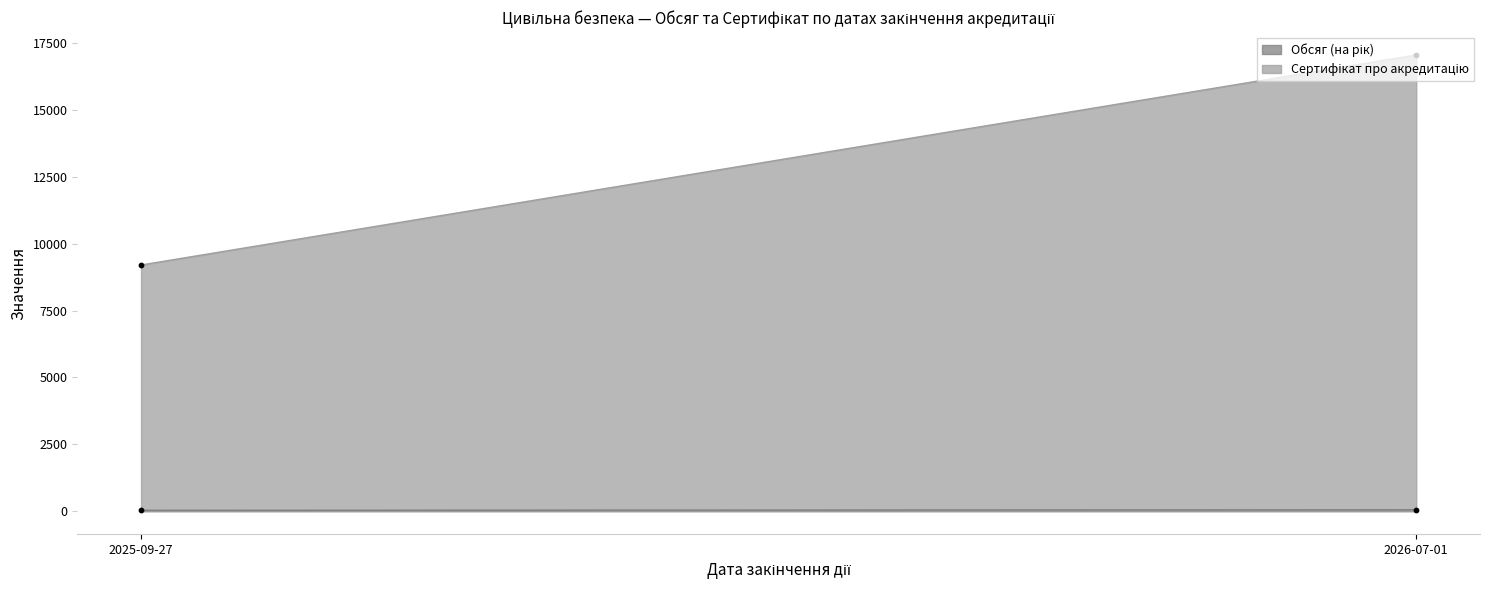

What are all the series names shown in the legend?

Обсяг (на рік), Сертифікат про акредитацію